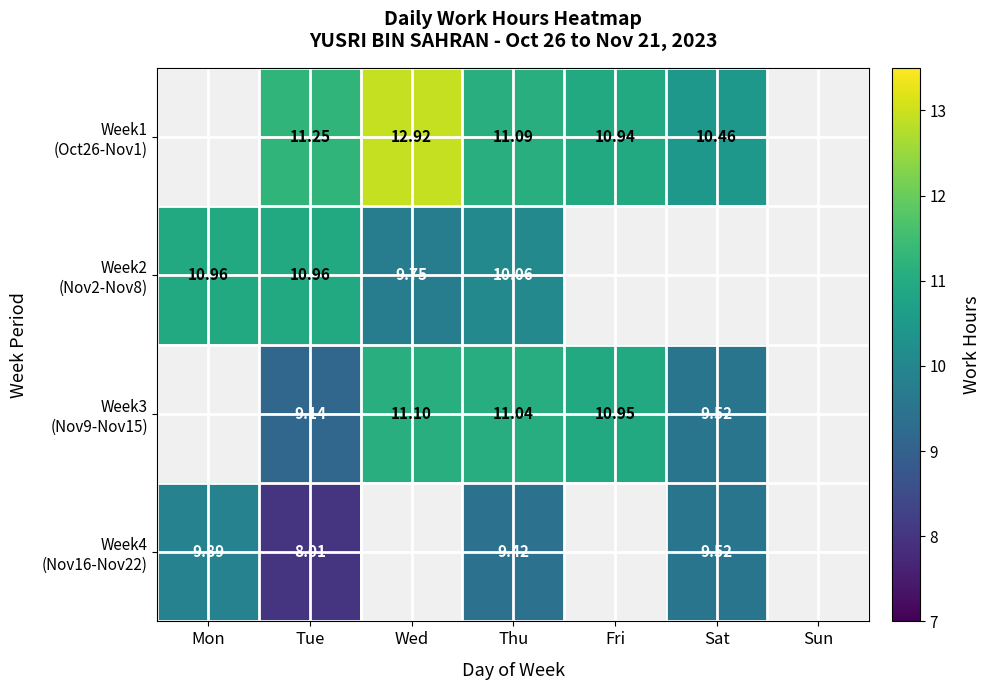

At which label does Week3 (Nov9-Nov15) reach its peak?

Wed